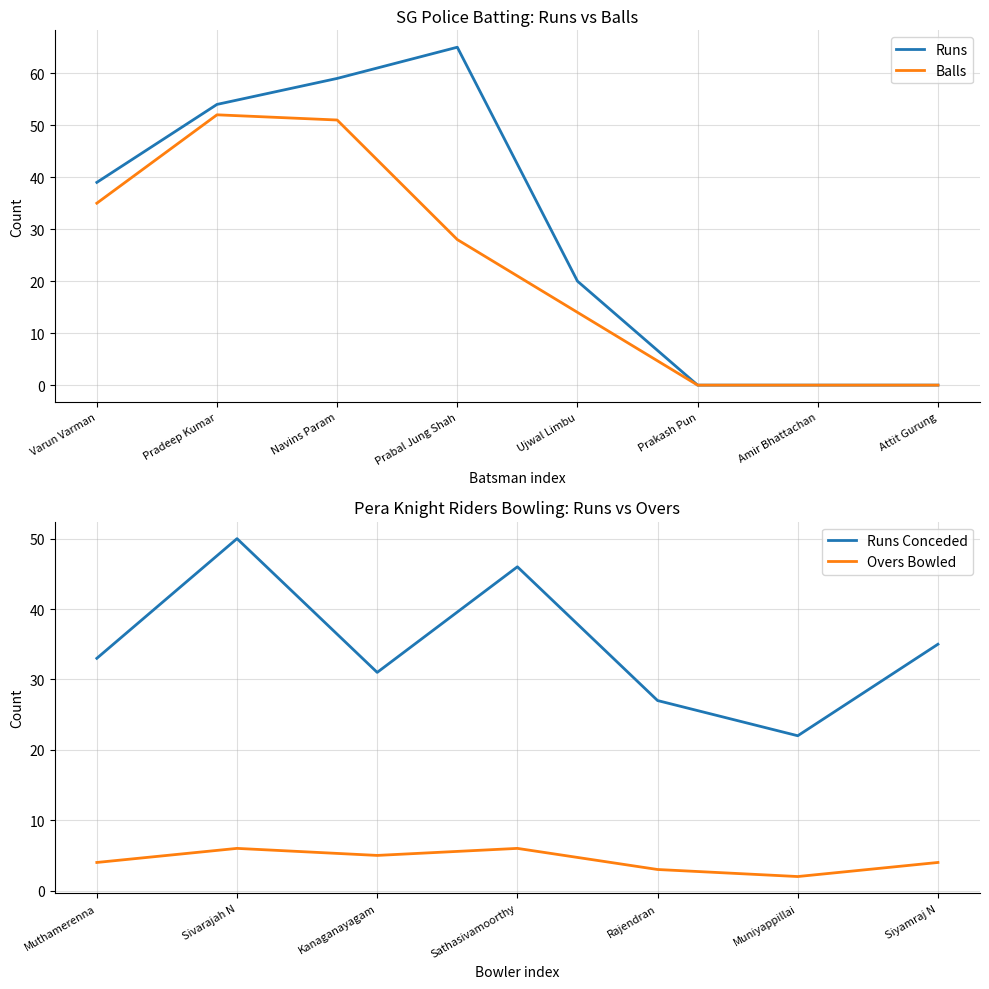

What is the difference between the highest and lowest values at Ujwal Limbu?

6